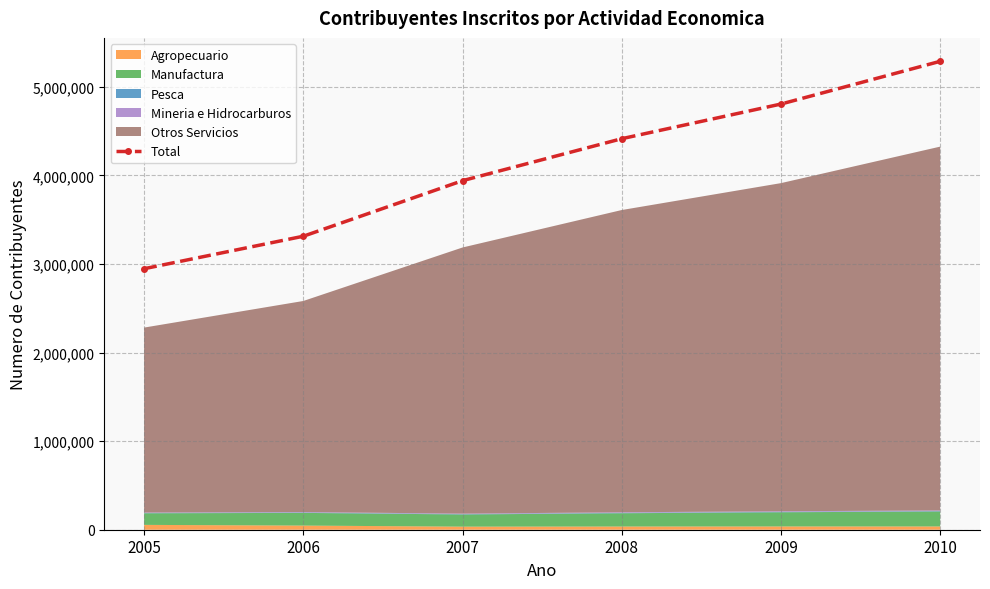

Reading left to right, list all the values displayed in this chart.

2946088	3312992	3940214	4413959	4805248	5287612